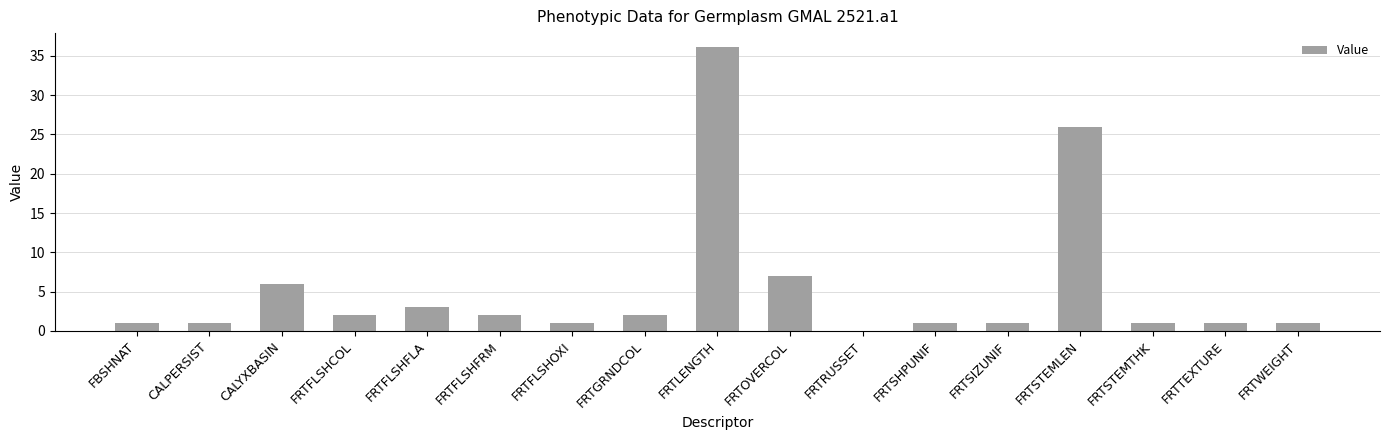

What is the change in value from FRTFLSHFLA to FRTRUSSET?

-3.0